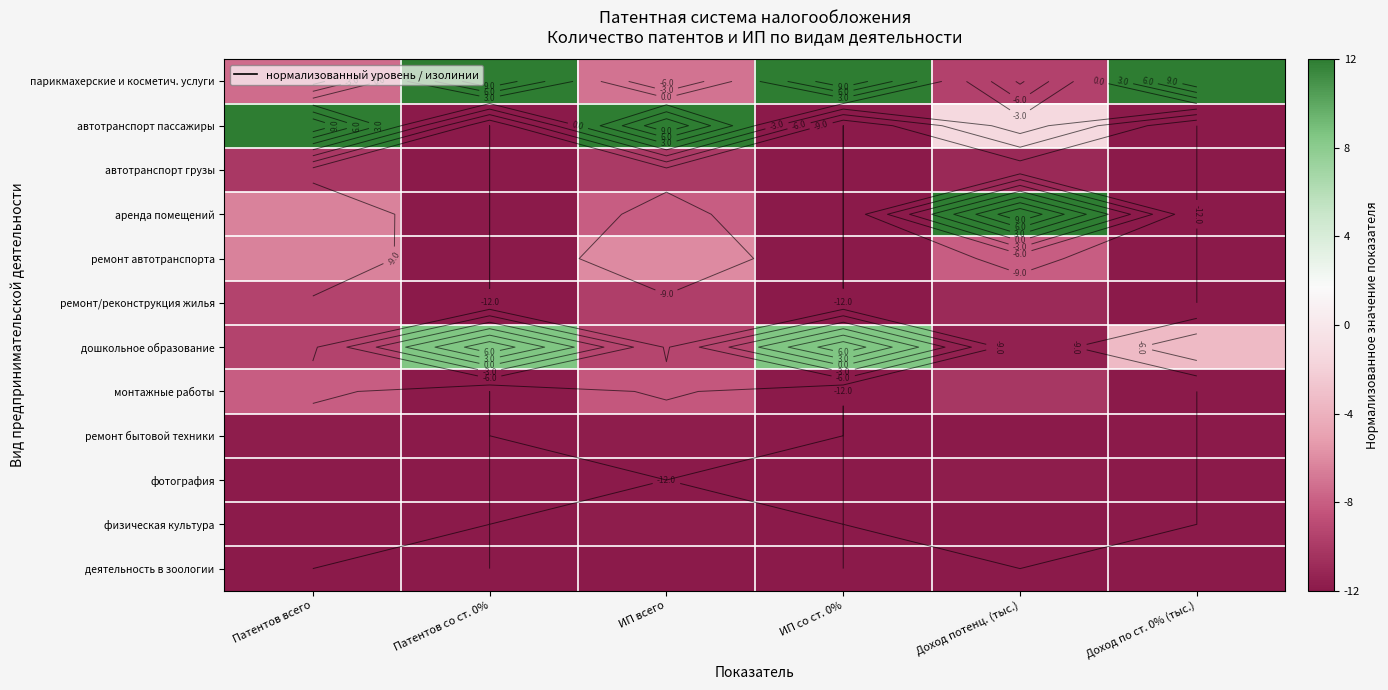

Between Патентов со ст. 0% and Доход по ст. 0% (тыс.), which is larger?

Патентов со ст. 0%